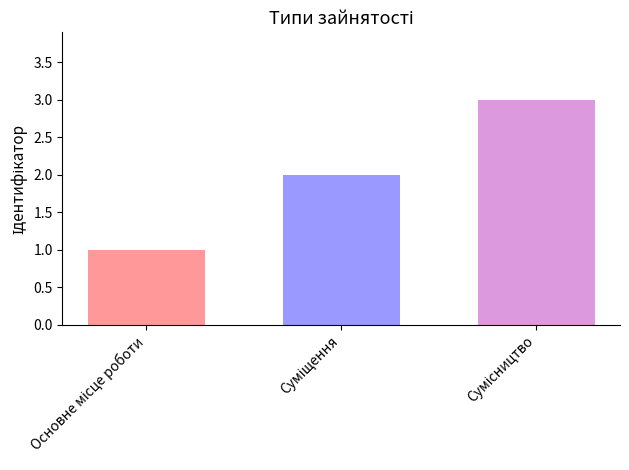

What is the greatest value displayed?

3